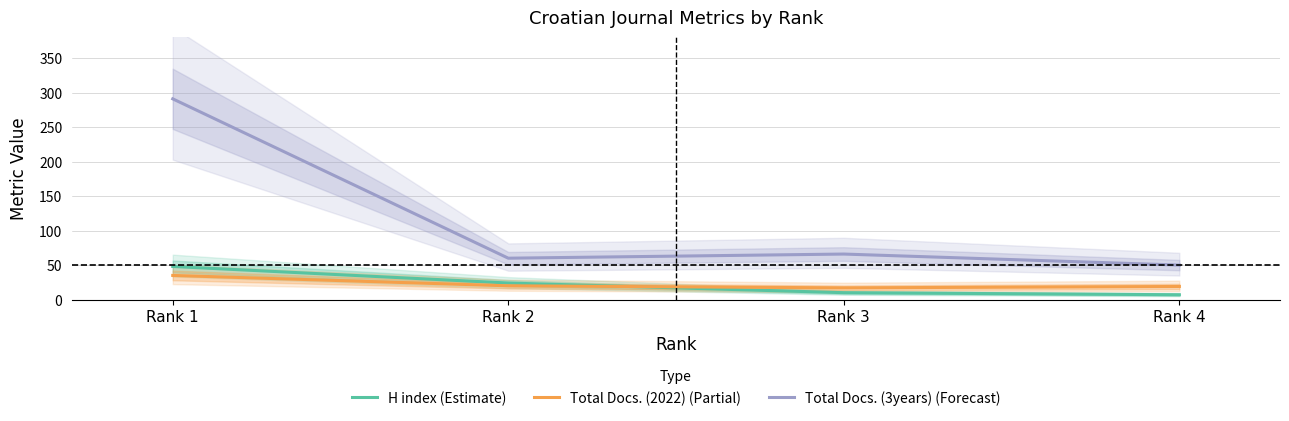

True or false: Total Docs. (3years) (Forecast) has a value of 19 at Rank 3.

False